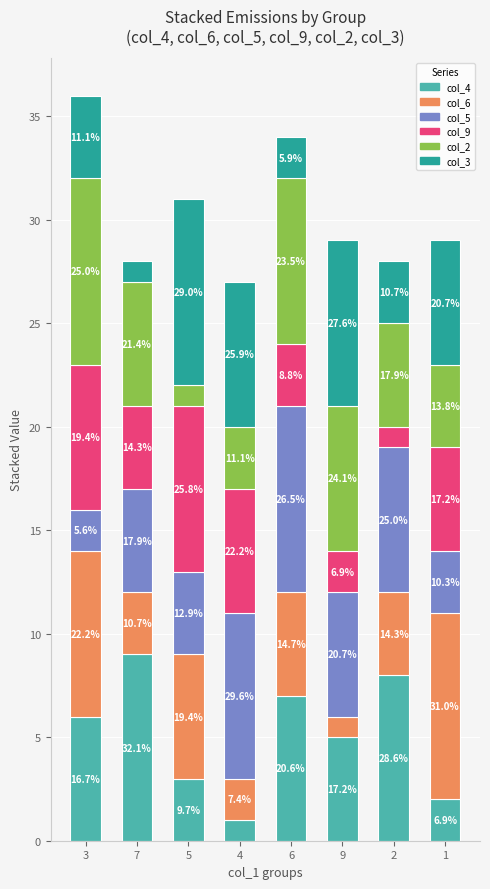

List the labels in order of col_5 value, largest first.

6, 4, 2, 9, 7, 5, 1, 3